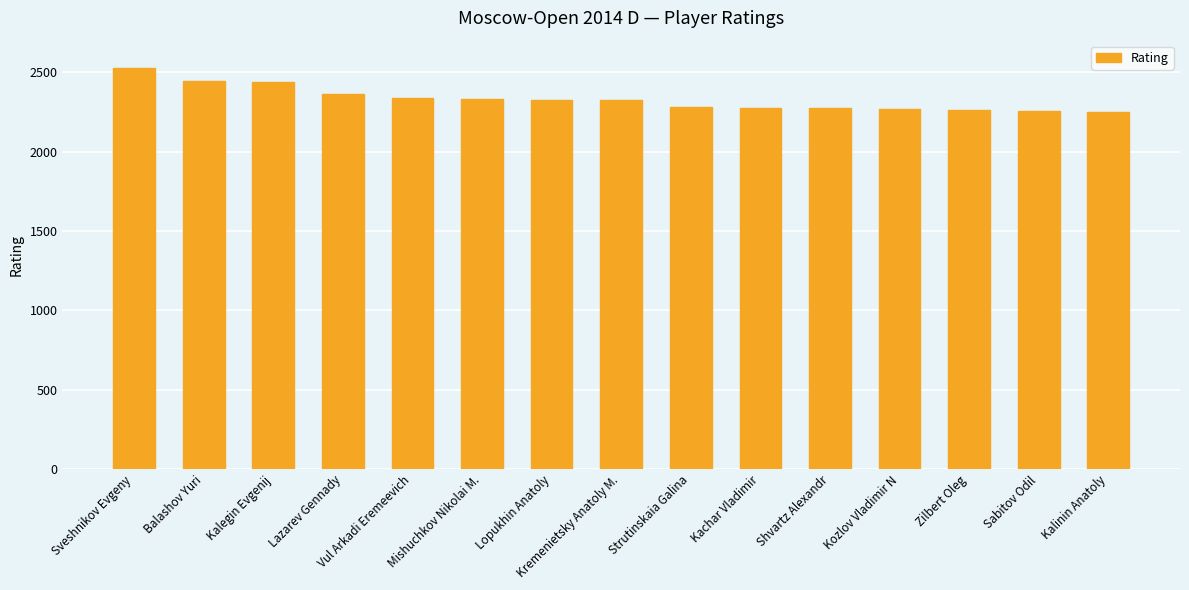

Approximately how many times larger is the value at Zilbert Oleg compared to Kozlov Vladimir N?

1.0